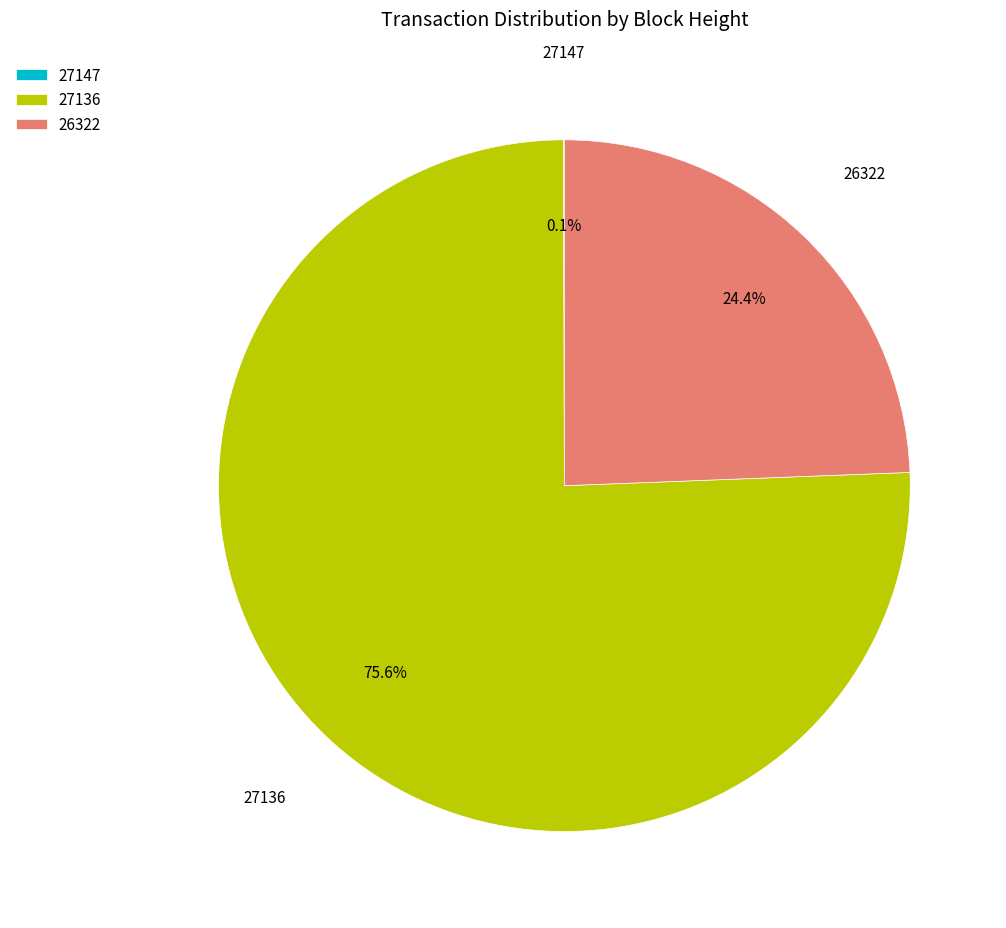

True or false: 27136 accounts for 76% of the total.

True